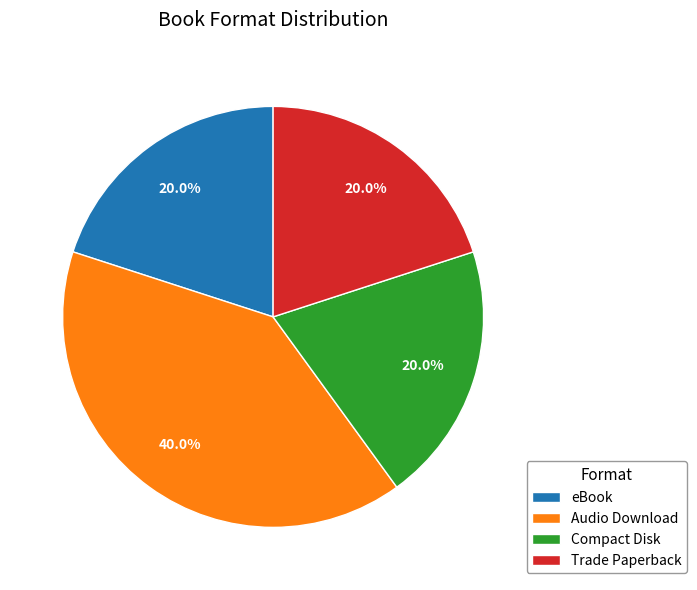

To the nearest percent, what is the average slice percentage?

25%